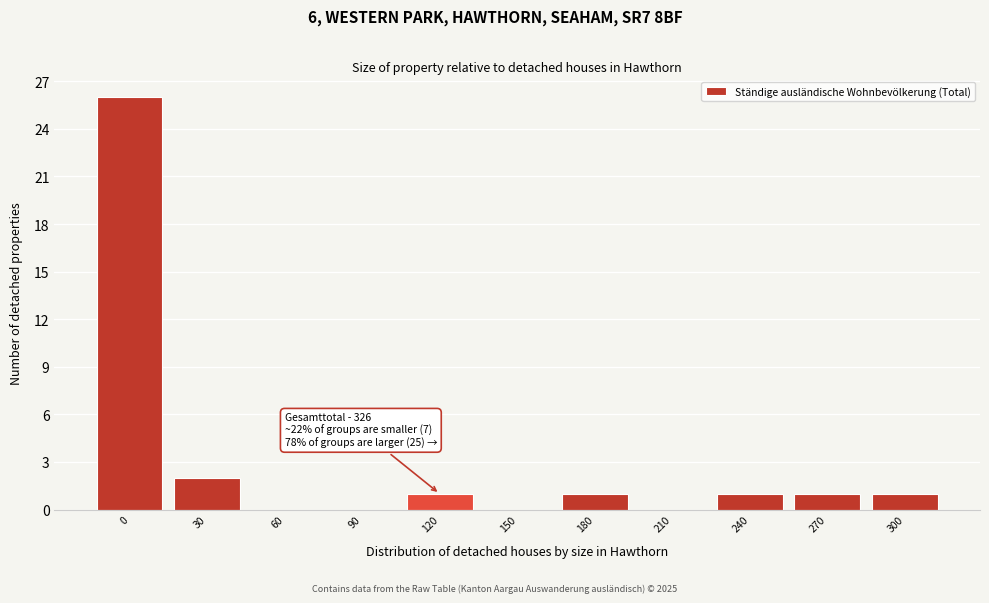

Reading right to left, transcribe all the data shown in this chart.

300=1	270=1	240=1	210=0	180=1	150=0	120=1	90=0	60=0	30=2	0=26